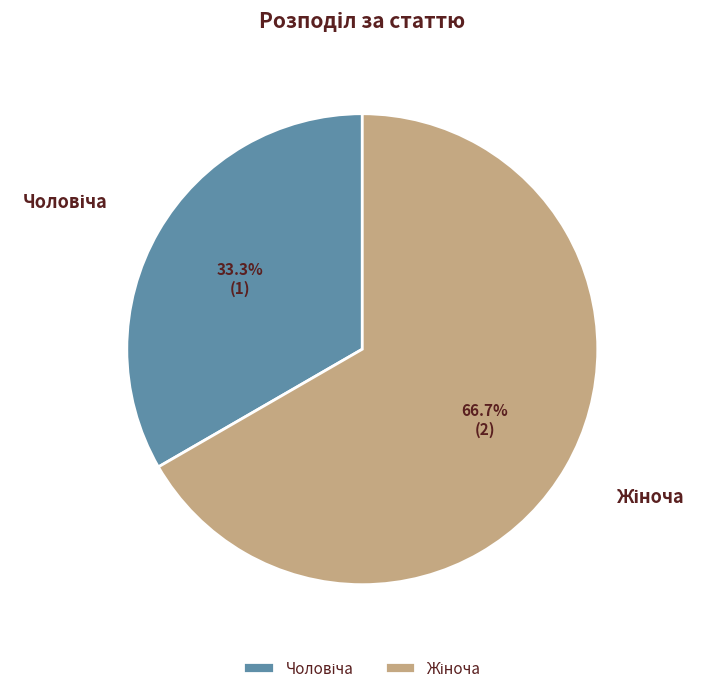

Is there any slice that represents more than half of the pie?

Yes